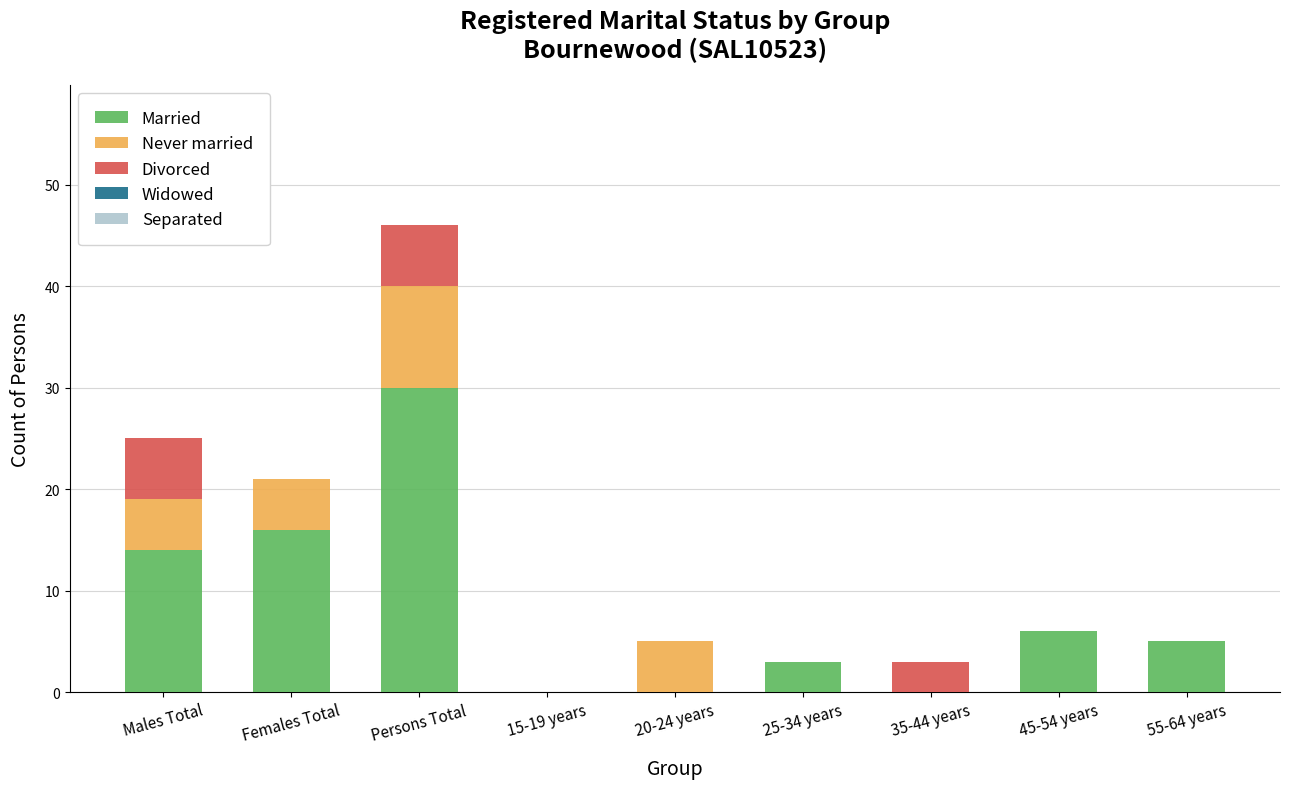

How many categories are shown in the chart?

9